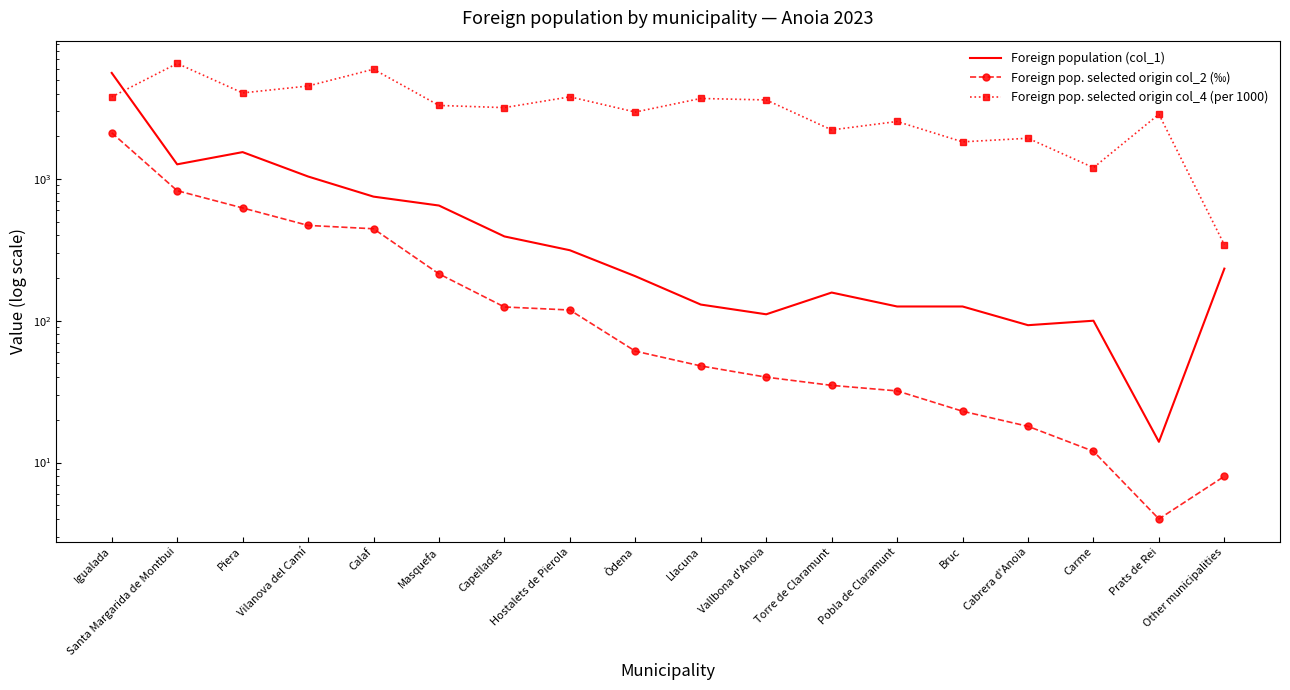

What are all the series names shown in the legend?

Foreign population (col_1), Foreign pop. selected origin col_2 (‰), Foreign pop. selected origin col_4 (per 1000)